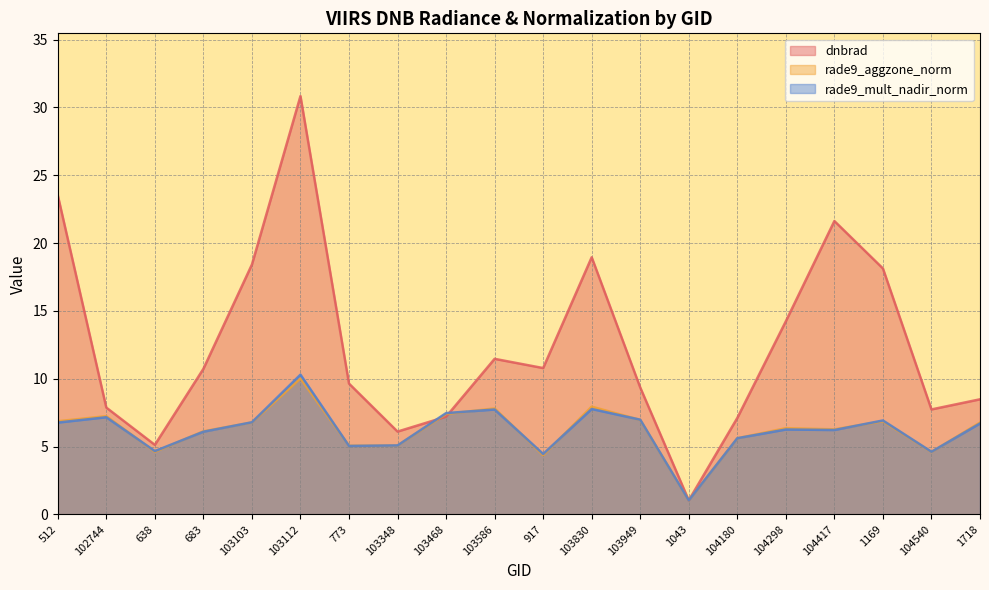

Reading left to right, extract all data points from this chart.

dnbrad: 512=23.5	102744=7.9	638=5.1	683=10.7	103103=18.4	103112=30.8	773=9.6	103348=6.1	103468=7.2	103586=11.5	917=10.8	103830=19.0	103949=9.4	1043=1.0	104180=7.1	104298=14.2	104417=21.6	1169=18.1	104540=7.7	1718=8.5
rade9_aggzone_norm: 512=6.9	102744=7.2	638=4.6	683=6.1	103103=6.8	103112=10.0	773=5.1	103348=5.1	103468=7.4	103586=7.8	917=4.4	103830=7.9	103949=7.0	1043=1.0	104180=5.6	104298=6.4	104417=6.3	1169=6.9	104540=4.6	1718=6.8
rade9_mult_nadir_norm: 512=6.8	102744=7.2	638=4.7	683=6.1	103103=6.8	103112=10.3	773=5.0	103348=5.1	103468=7.5	103586=7.7	917=4.5	103830=7.8	103949=7.0	1043=1.0	104180=5.6	104298=6.3	104417=6.2	1169=6.9	104540=4.6	1718=6.7